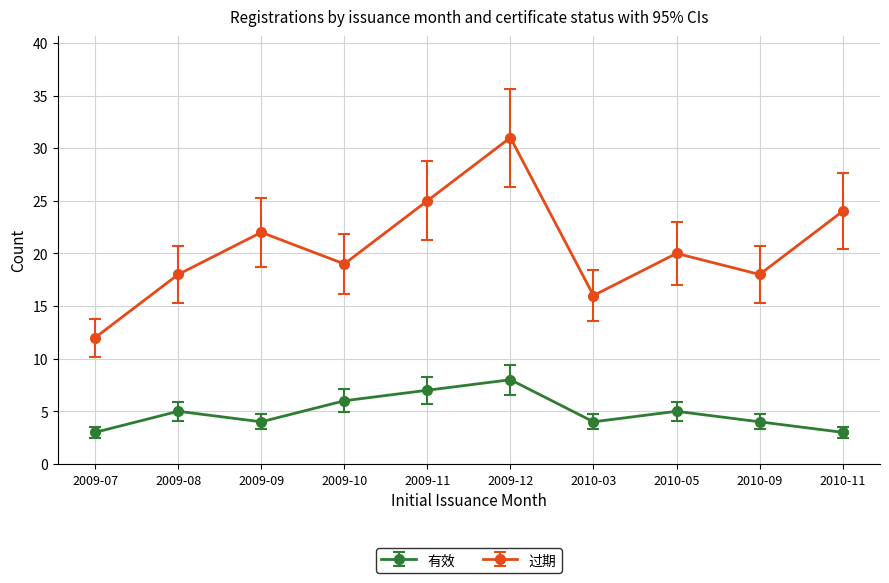

What is the approximate value of 过期 at 2010-09?

18